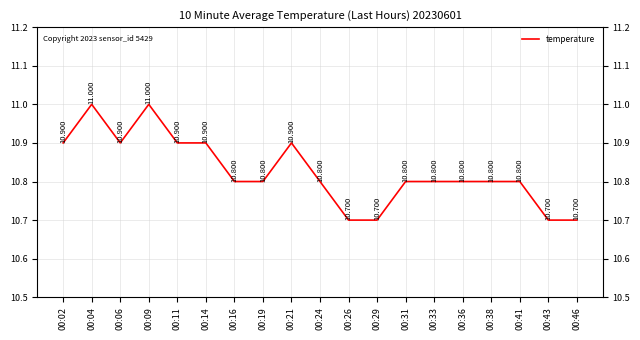

What value does the data have at 00:43?

10.7